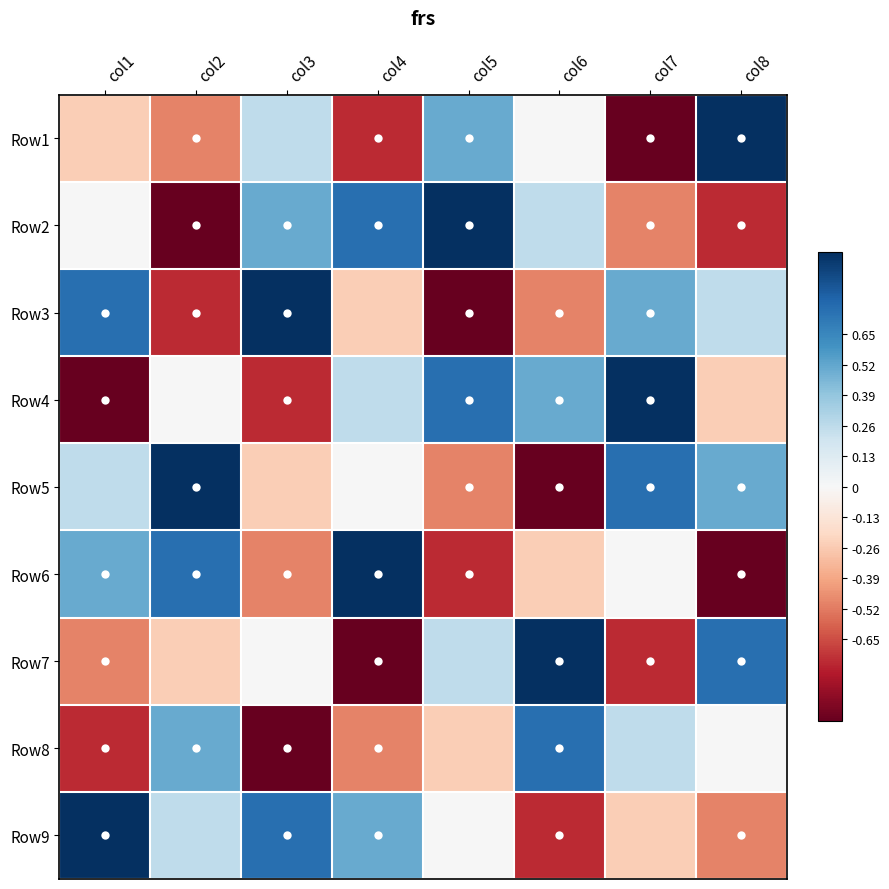

At which category does the chart reach its peak across all series?

col8